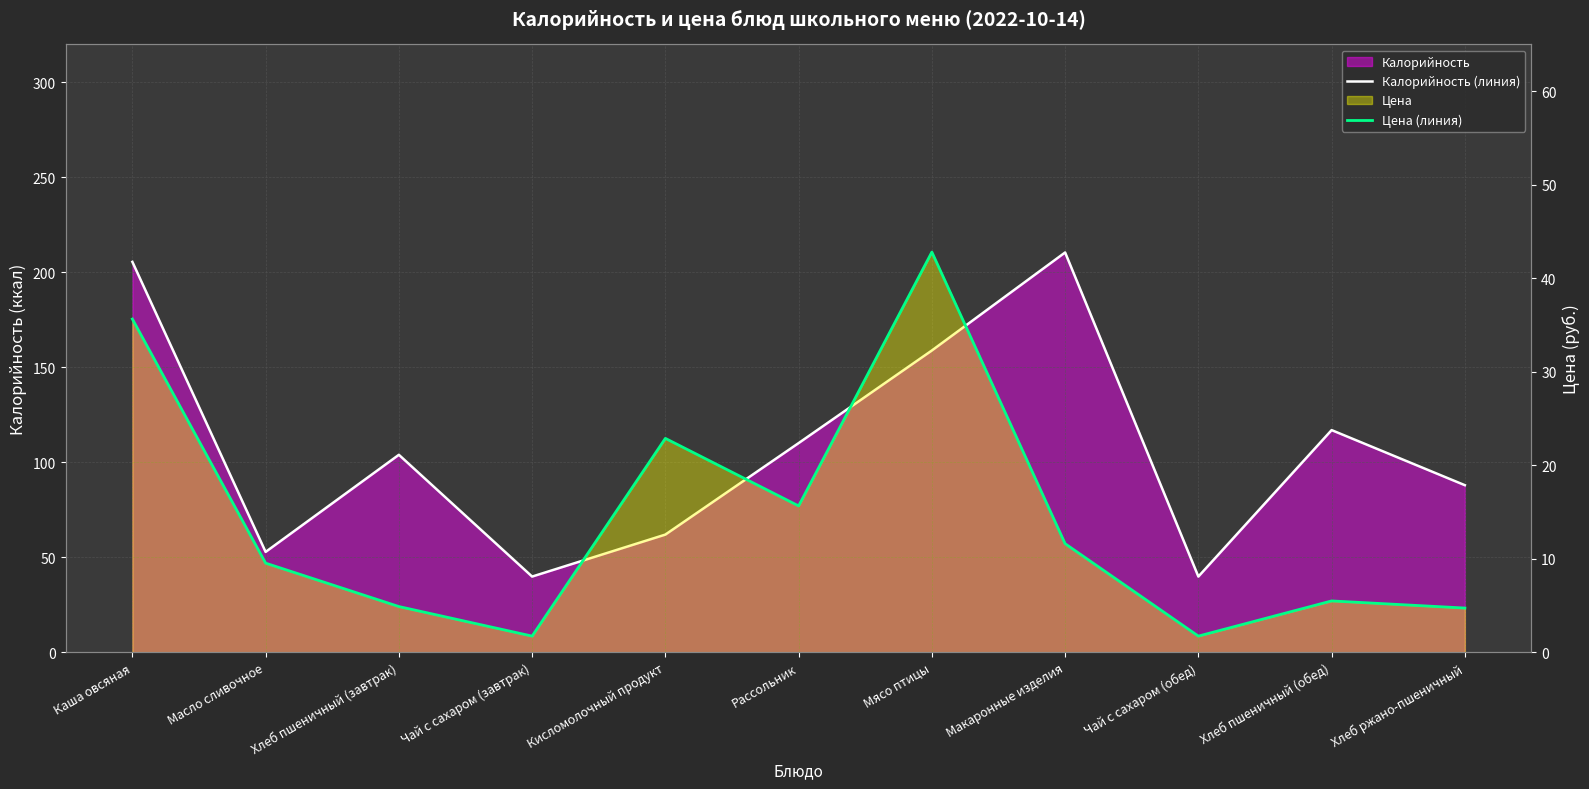

Reading left to right, list all the values displayed in this chart.

Калорийность (линия): 205.6	52.9	104.0	39.9	62.0	110.2	158.9	210.5	39.9	117.0	88.0
Цена (линия): 35.6	9.5	4.9	1.7	22.9	15.7	42.8	11.6	1.7	5.5	4.7